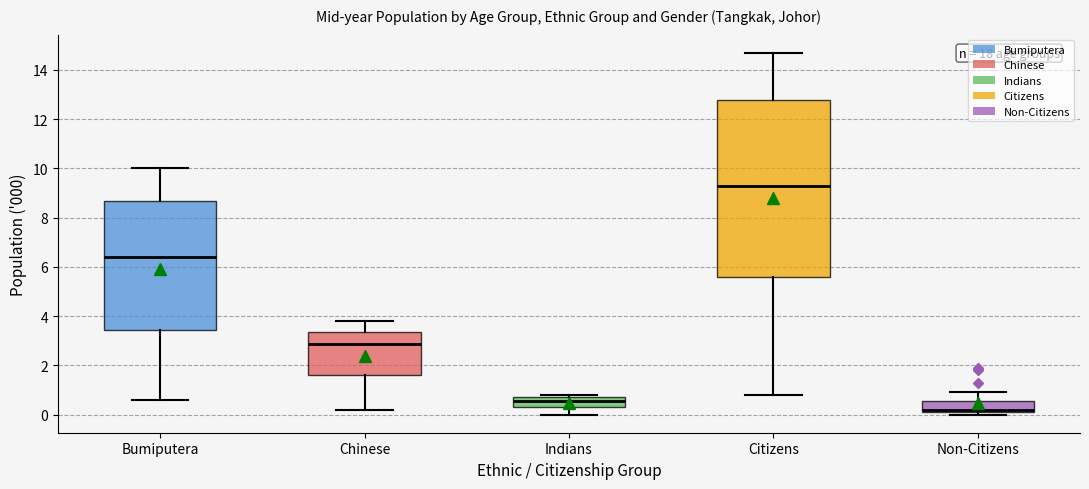

Reading left to right, transcribe this box plot: for each box, give where its median line is, the range the box spans, and where its two whiskers end, as read against the y-axis. The values are not printed on the chart, so give them approximately, as read against the axis.

Bumiputera: median 6.4, box 3.4 to 8.6, whiskers 0.6 to 10.0
Chinese: median 2.8, box 1.6 to 3.4, whiskers 0.2 to 3.8
Indians: median 0.6, box 0.4 to 0.8, whiskers 0.0 to 0.8 (just above the box's upper edge)
Citizens: median 9.4, box 5.6 to 12.8, whiskers 0.8 to 14.8
Non-Citizens: median 0.2 (just above the box's lower edge), box 0.2 to 0.6, whiskers 0.0 to 1.0